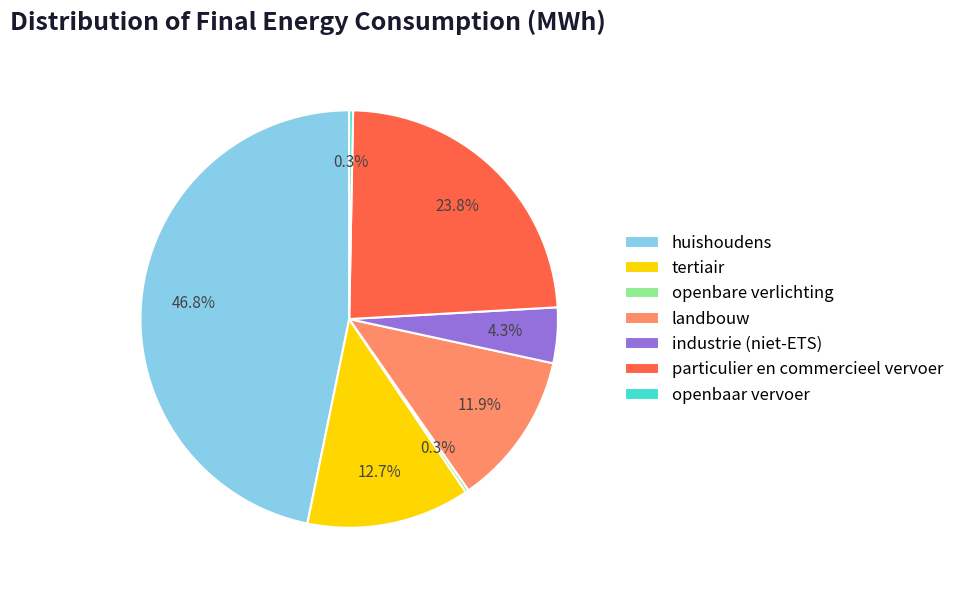

What percentage is NOT represented by openbaar vervoer?

99.7%